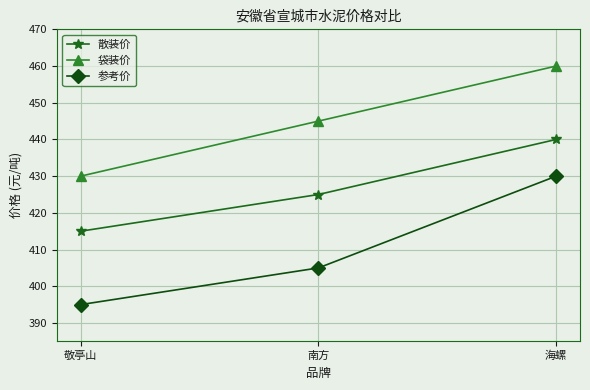

Does the chart display data point markers on the line(s)?

Yes